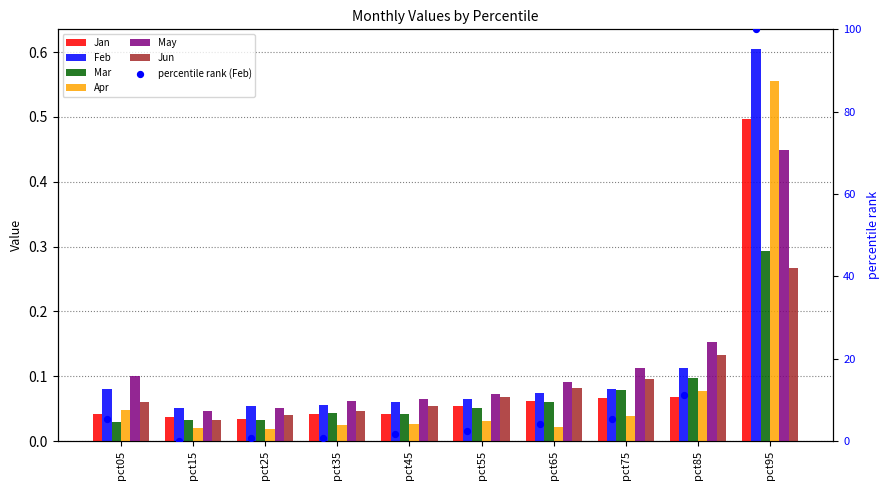

Is the value of Jan at pct15 greater than the value of May at pct65?

No